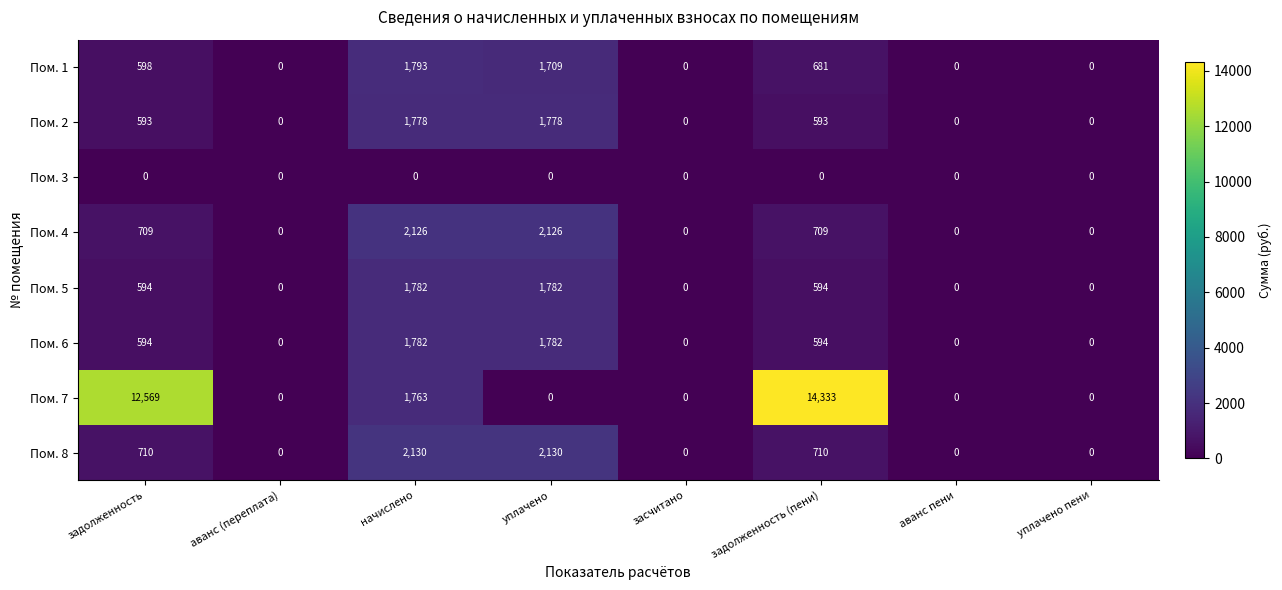

Count the Пом. 8 values in the range 0 to 2130.

8